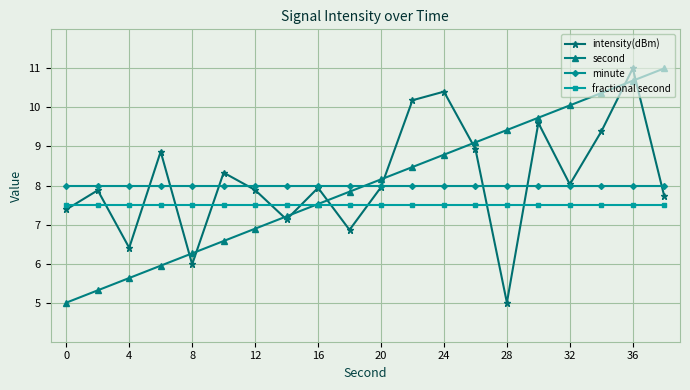

How many intersections are there between second and minute?

1